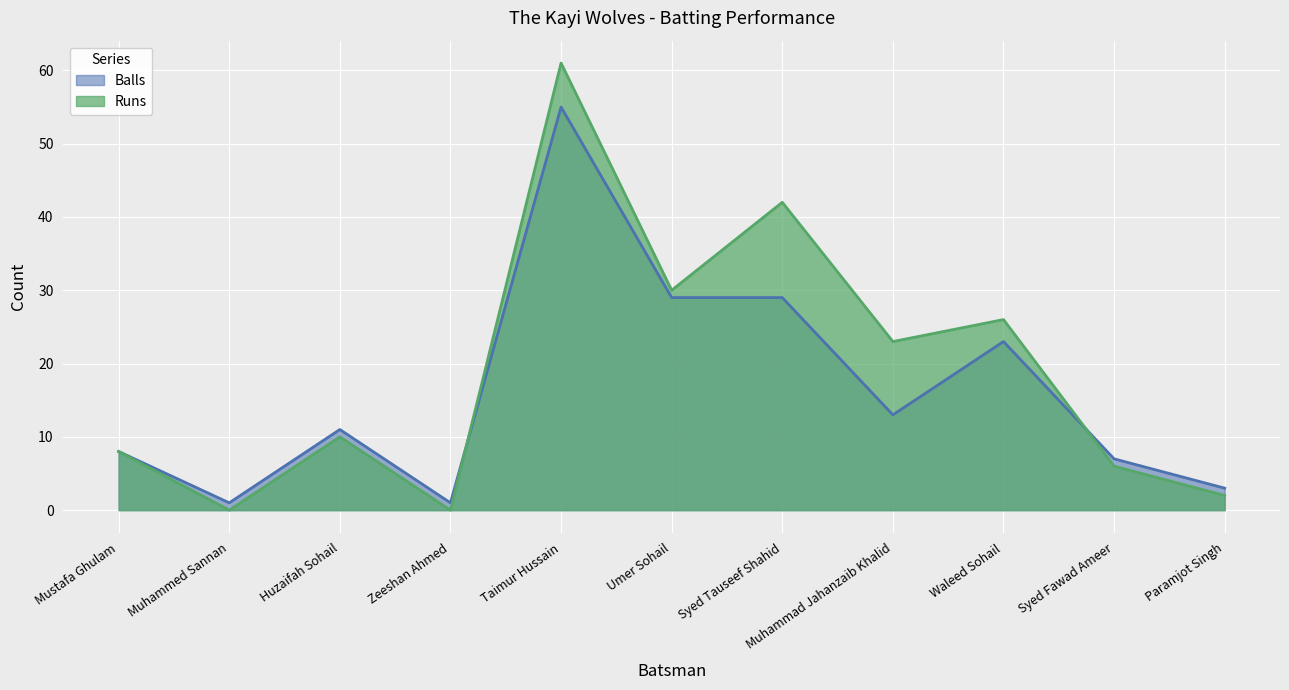

At which category does Balls reach its first local peak?

Huzaifah Sohail